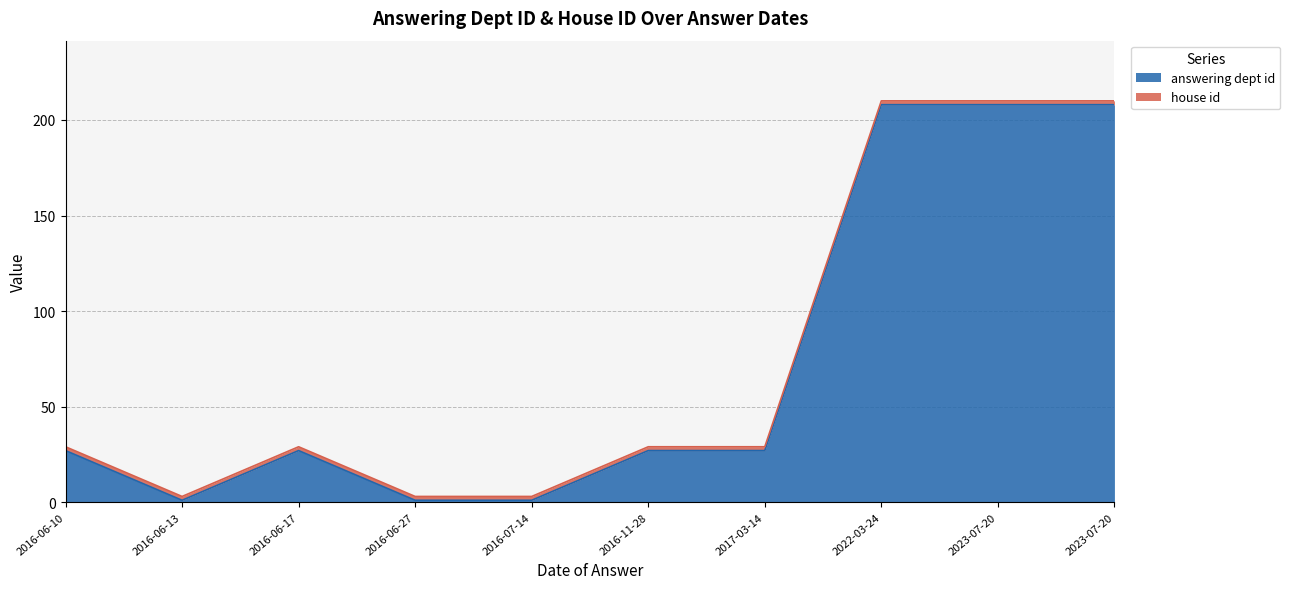

True or false: there are more than 1 points higher than both neighbors.

False